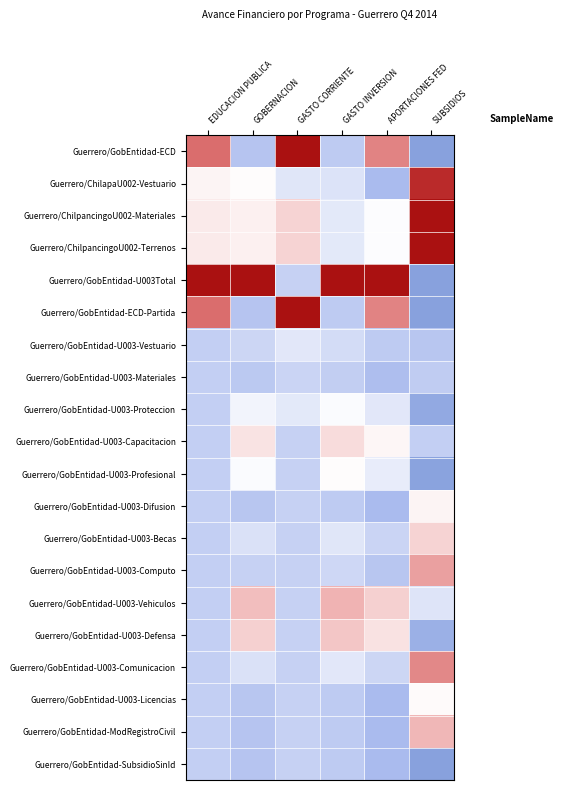

Which label corresponds to the largest value in the chart?

GASTO INVERSION